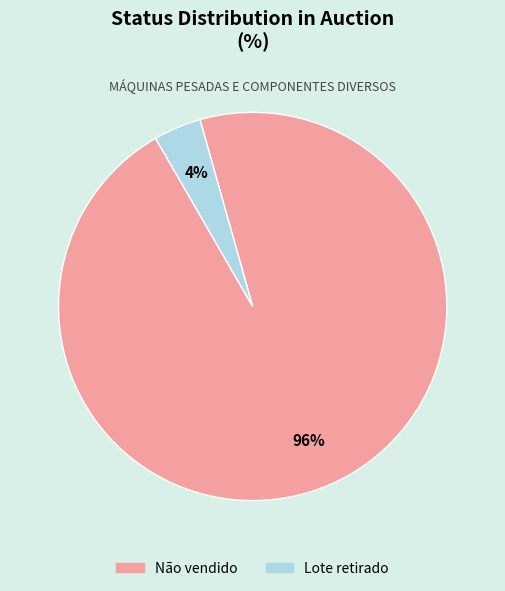

What percentage is the Não vendido slice, to the nearest percent?

96%